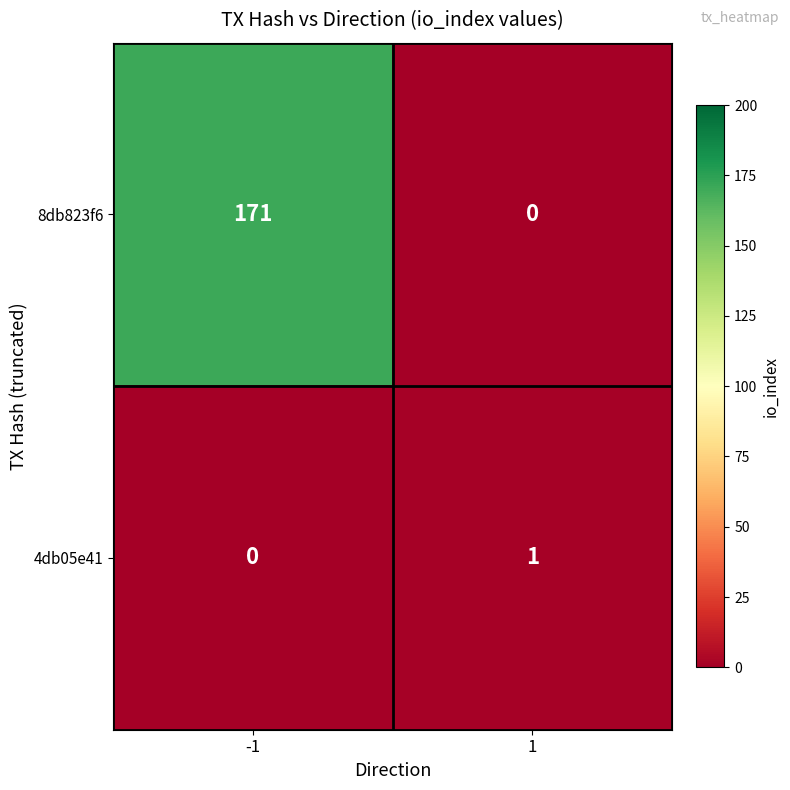

What is the spread (max minus min) of values at 1?

1